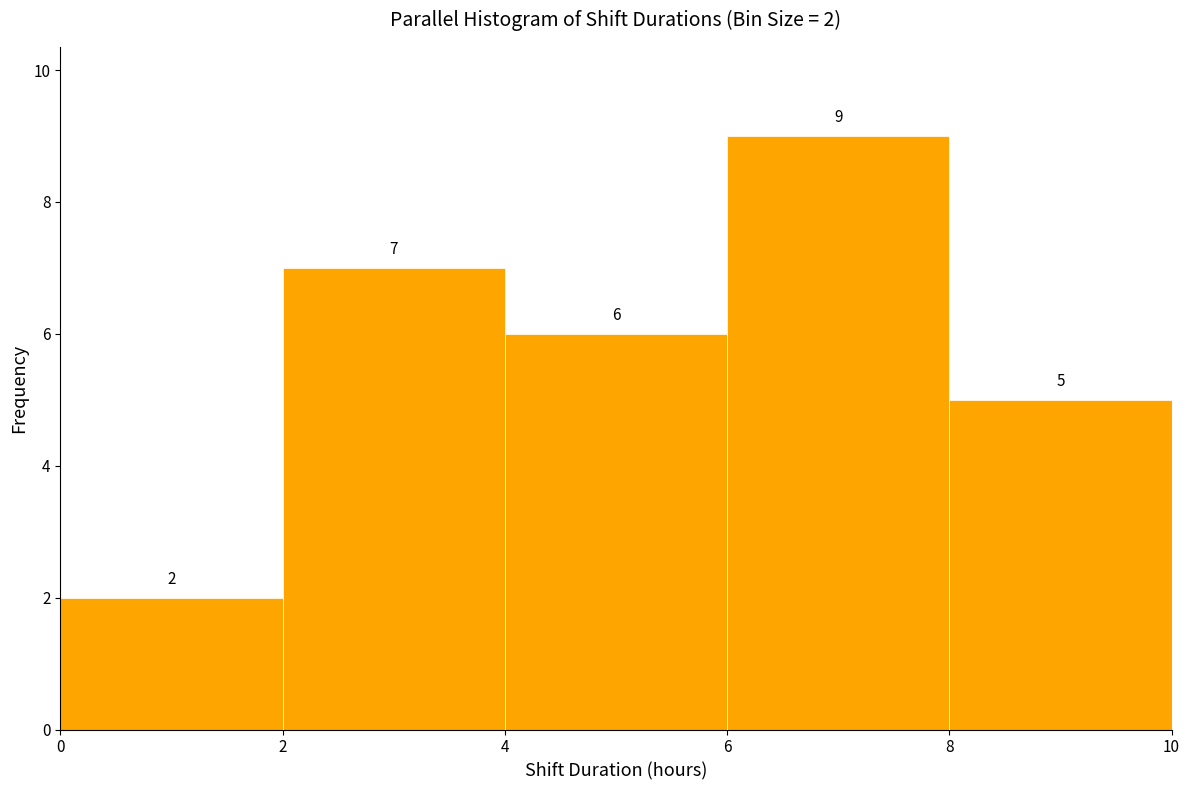

Over which range of the x-axis is the bar tallest?

6 to 8